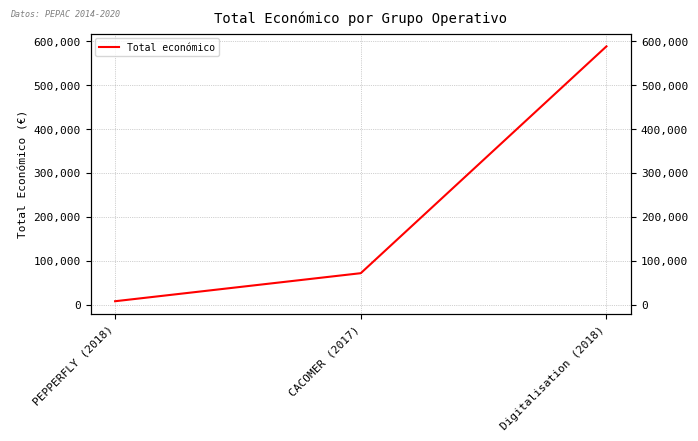

What is the value of the 2nd point from the left?

71800